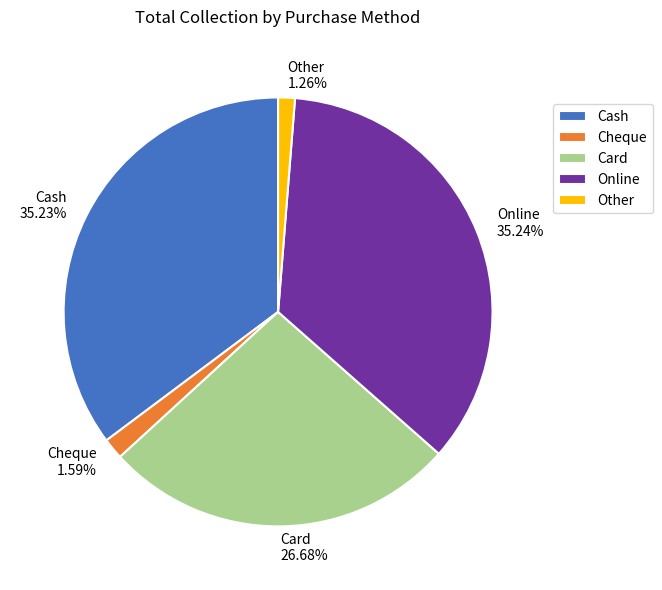

Does Card account for over 50% of the chart?

No